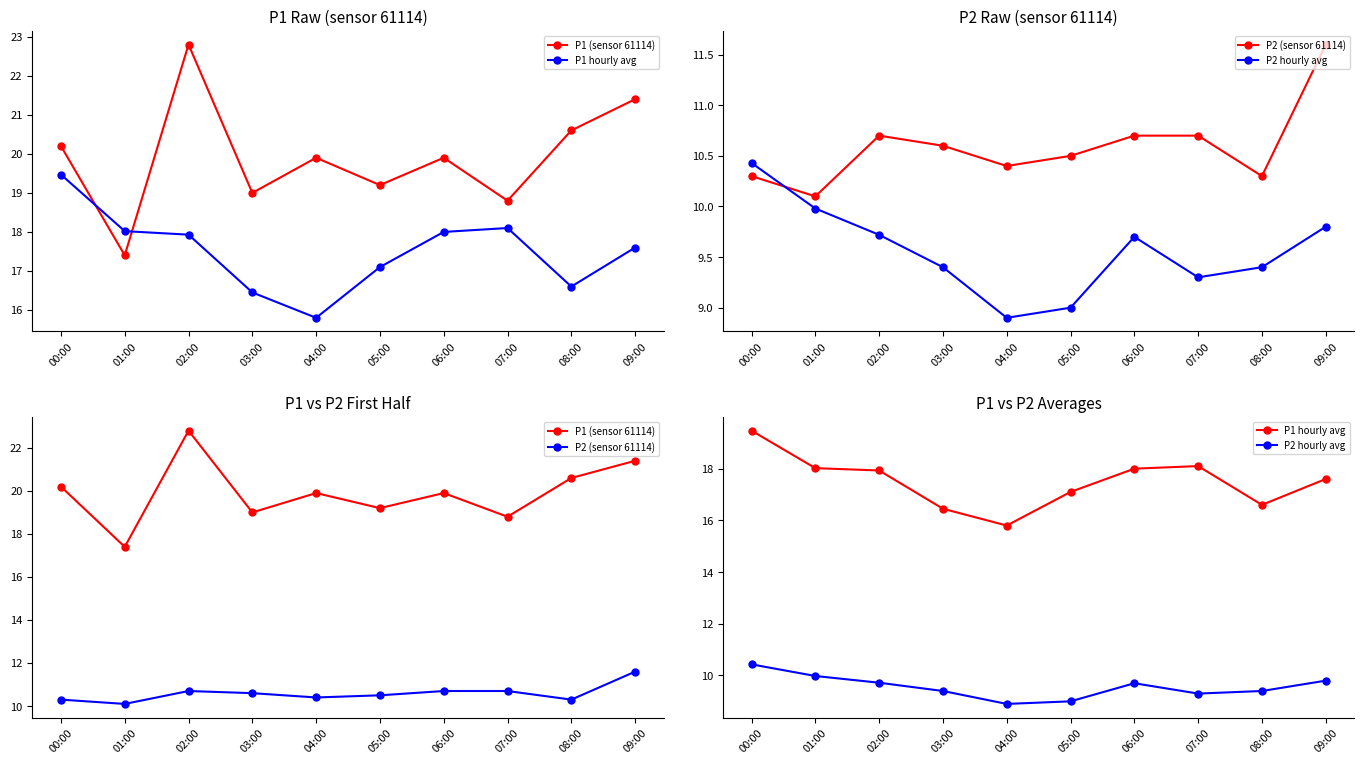

True or false: P1 hourly avg and P2 hourly avg cross at least once.

False